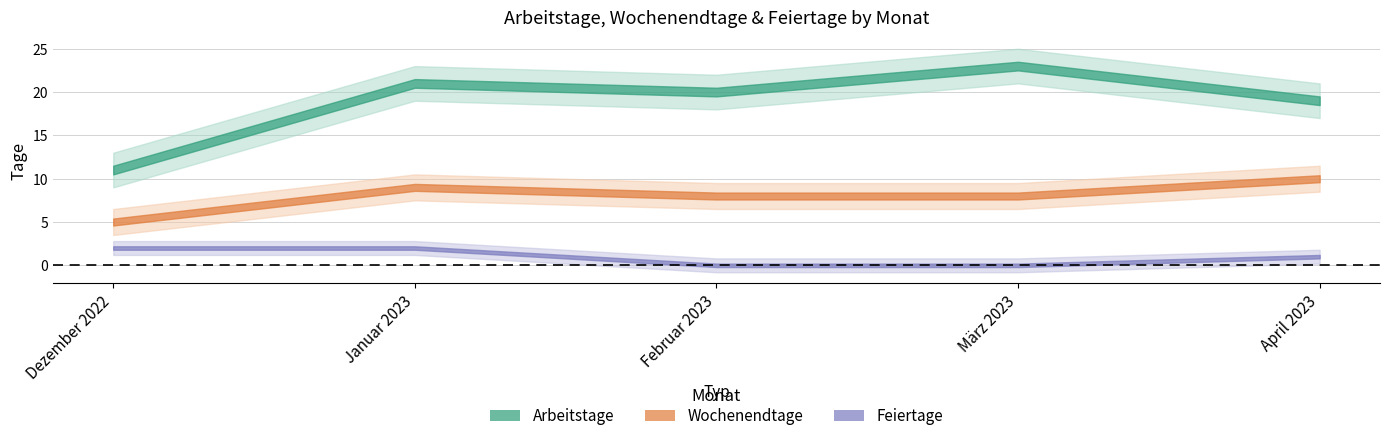

At which category does Arbeitstage reach its first local valley?

Februar 2023